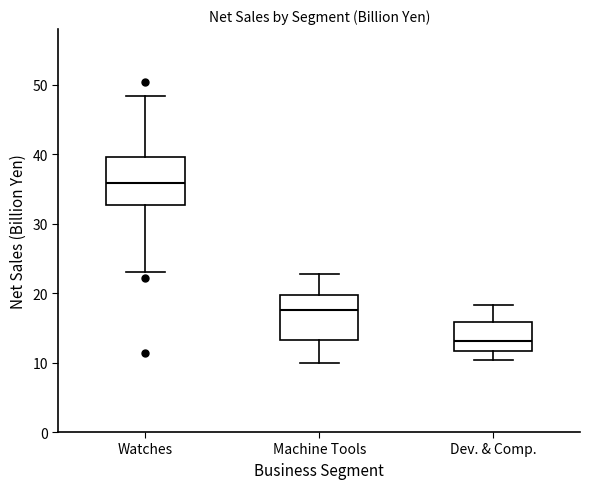

Reading left to right, transcribe this box plot: for each box, give where its median line is, the range the box spans, and where its two whiskers end, as read against the y-axis. The values are not printed on the chart, so give them approximately, as read against the axis.

Watches: median 36, box 33 to 40, whiskers 23 to 48
Machine Tools: median 18, box 13 to 20, whiskers 10 to 23
Dev. & Comp.: median 13, box 12 to 16, whiskers 10 to 18